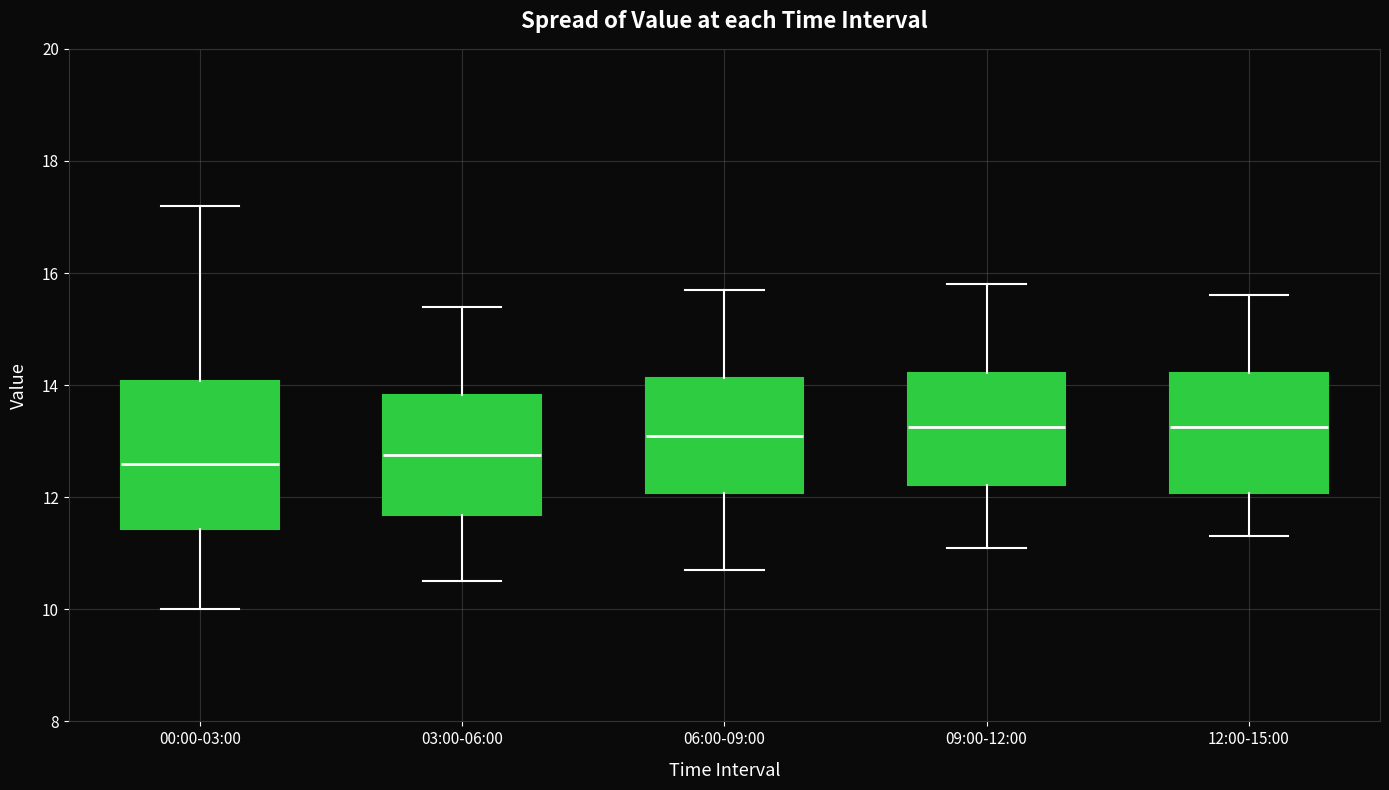

Comparing the boxes themselves (not the whiskers), which one is the tallest?

00:00-03:00